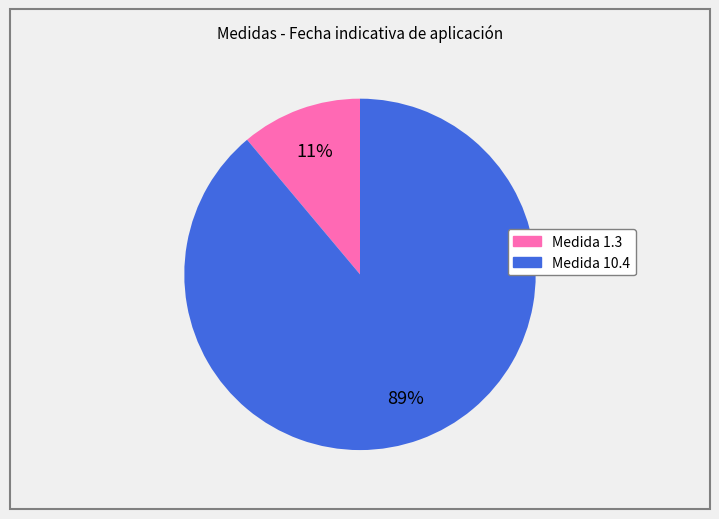

To the nearest percent, what is the difference between the largest and smallest slice percentages?

78%